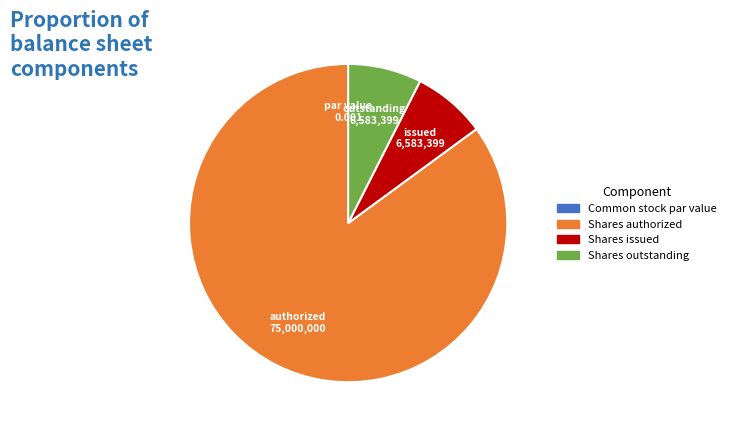

True or false: Shares issued accounts for 7% of the total.

True